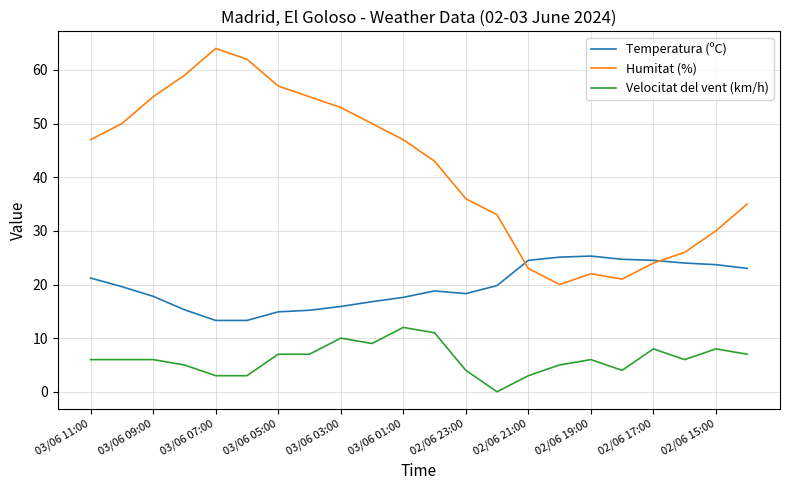

List the series in order of their overall mean, lowest first.

Velocitat del vent (km/h), Temperatura (ºC), Humitat (%)